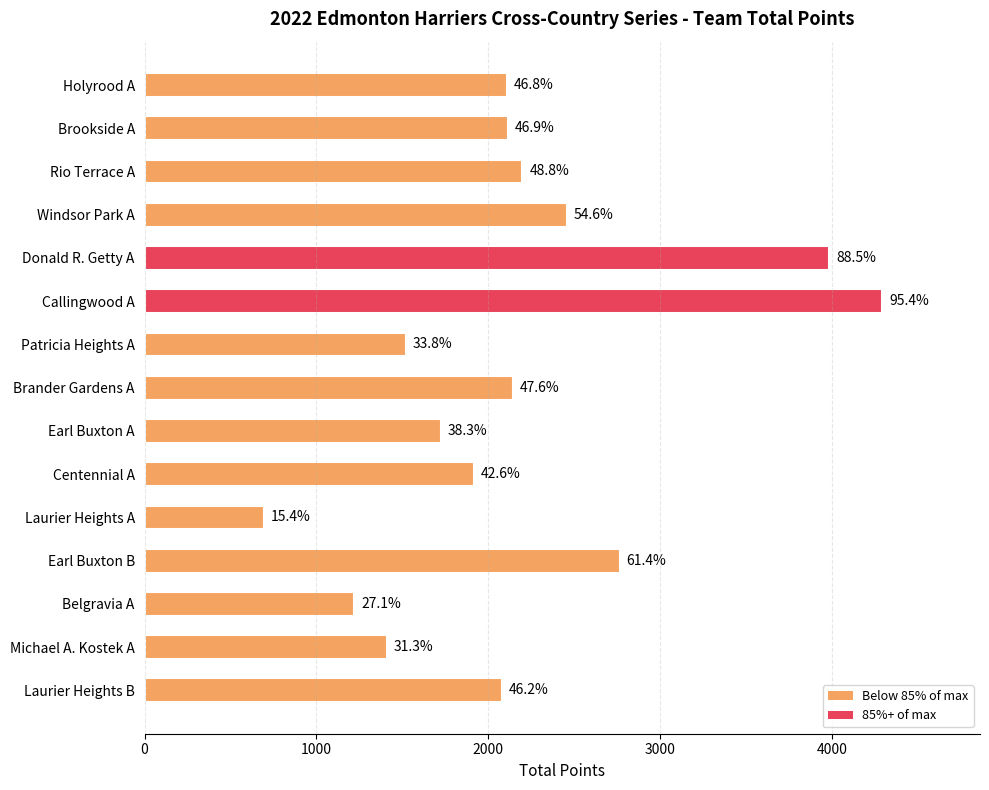

Are the bars horizontal?

Yes